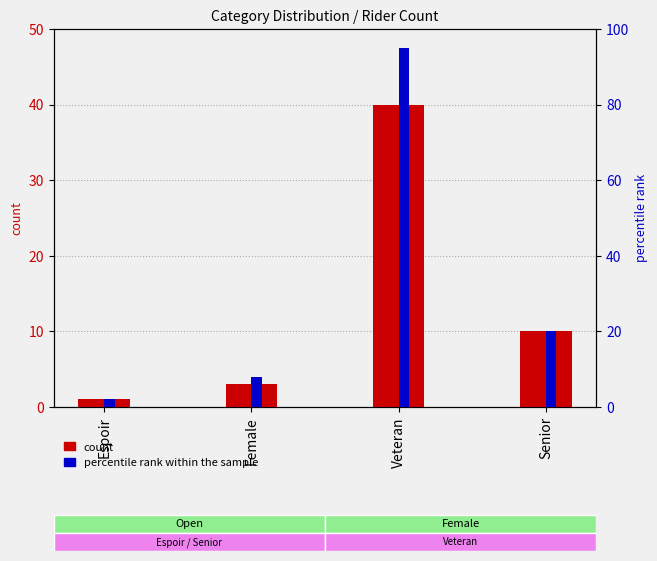

What is the difference between the percentile rank within the sample values at Female and Espoir?

6